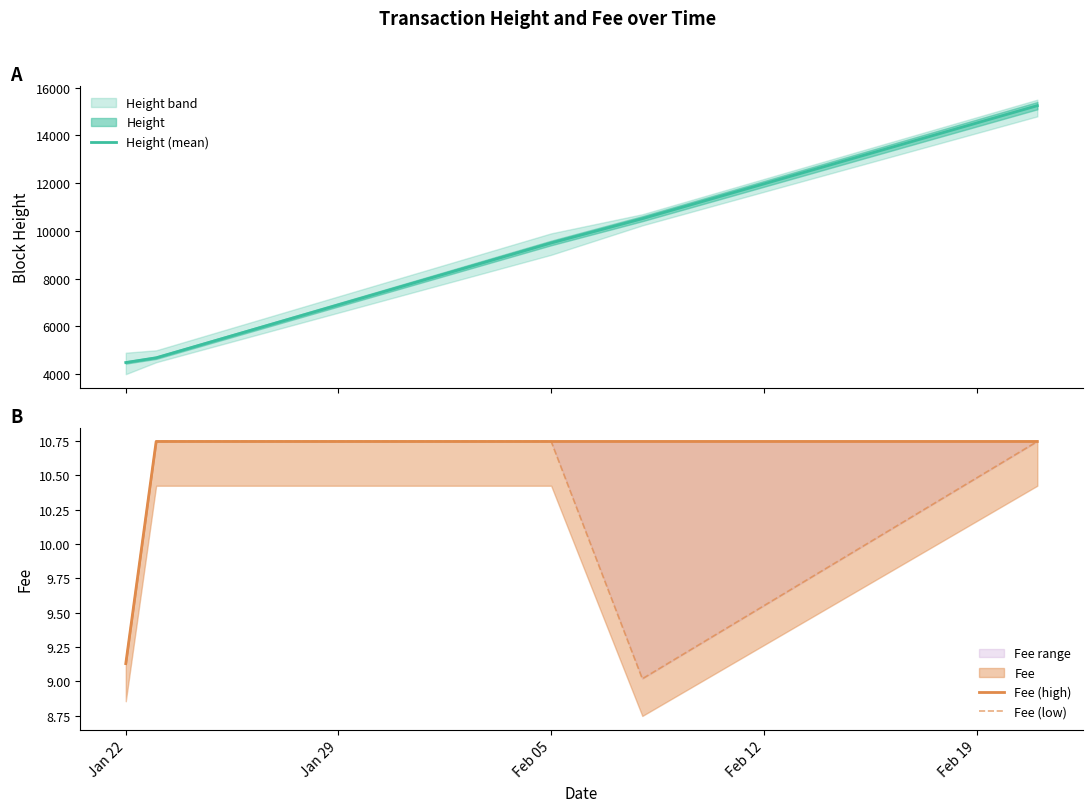

True or false: Fee (low) and Height (mean) cross at least once.

False